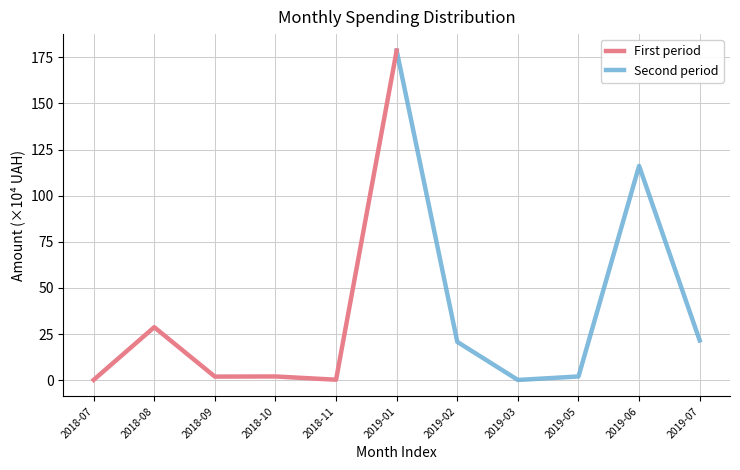

What is the sum of the Second period values at 2019-01 and 2019-05?

180.7